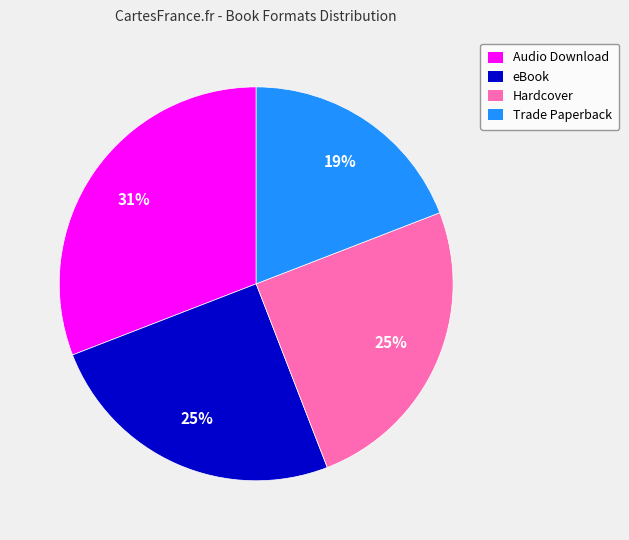

Do Trade Paperback and Hardcover together represent more than half of the pie?

No